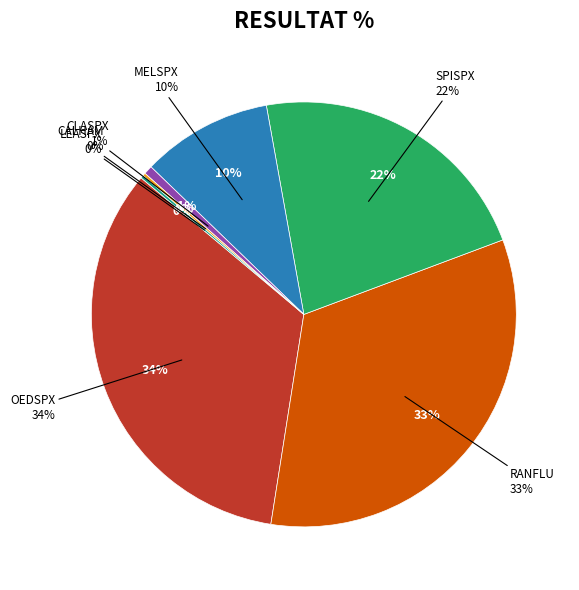

True or false: CALHAM accounts for 0% of the total.

True